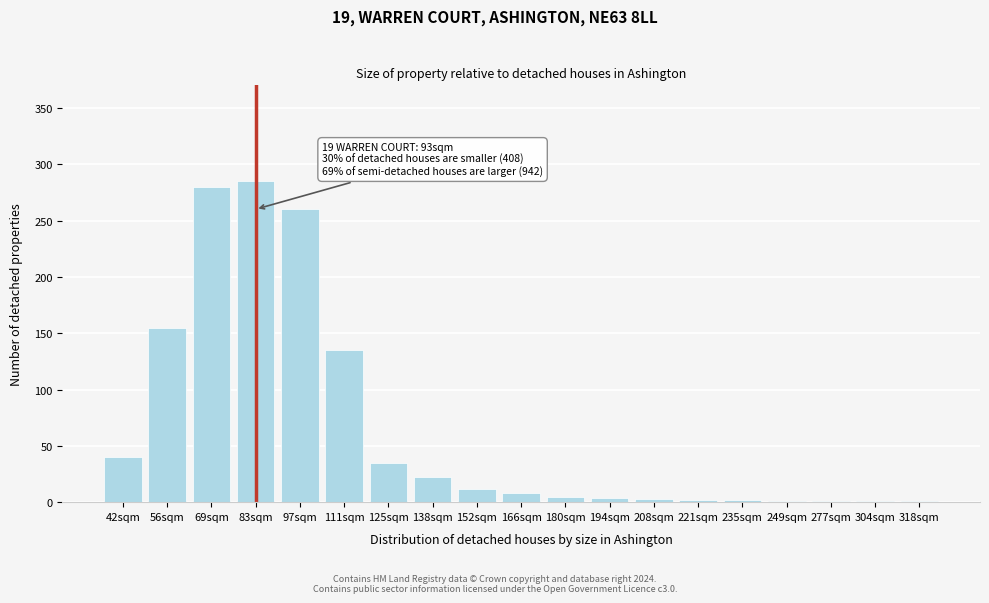

What is the ratio of the value at 125sqm to the value at 111sqm?

0.3